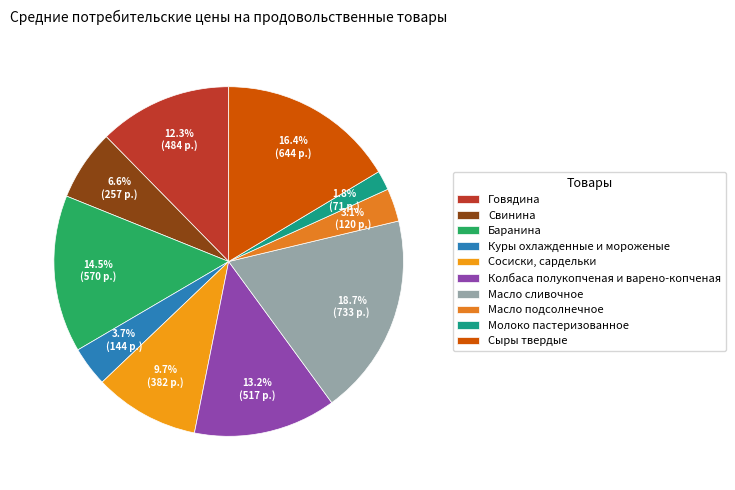

Do Масло сливочное and Баранина together represent more than half of the pie?

No